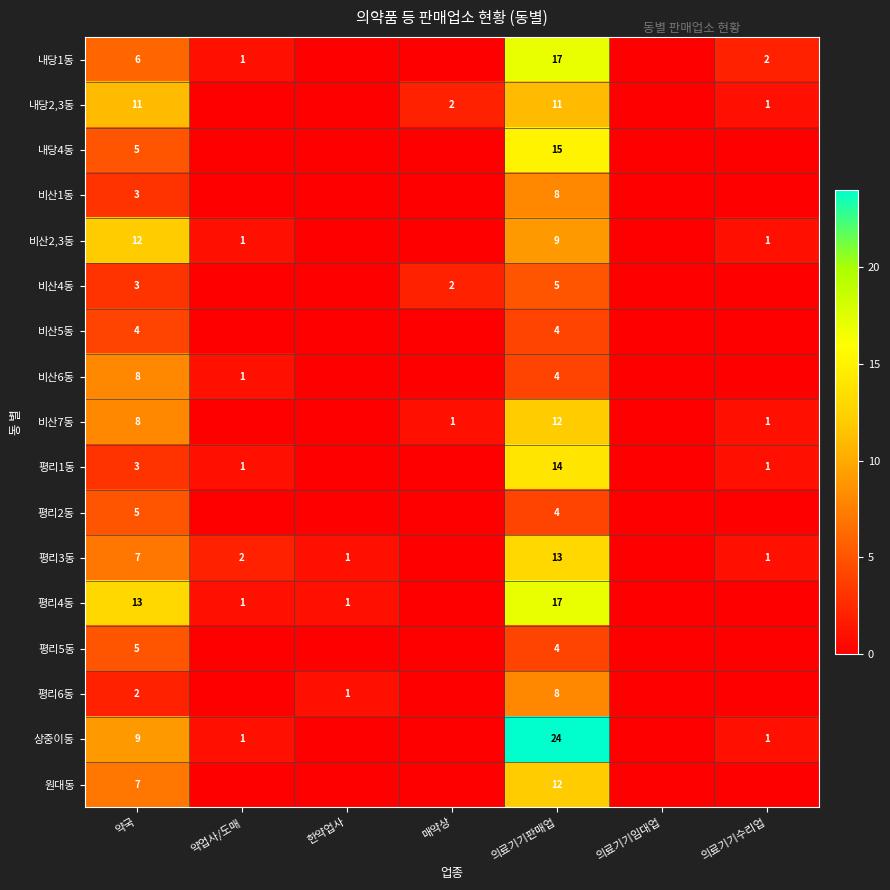

What is the spread (max minus min) of values at 의료기기판매업?

20